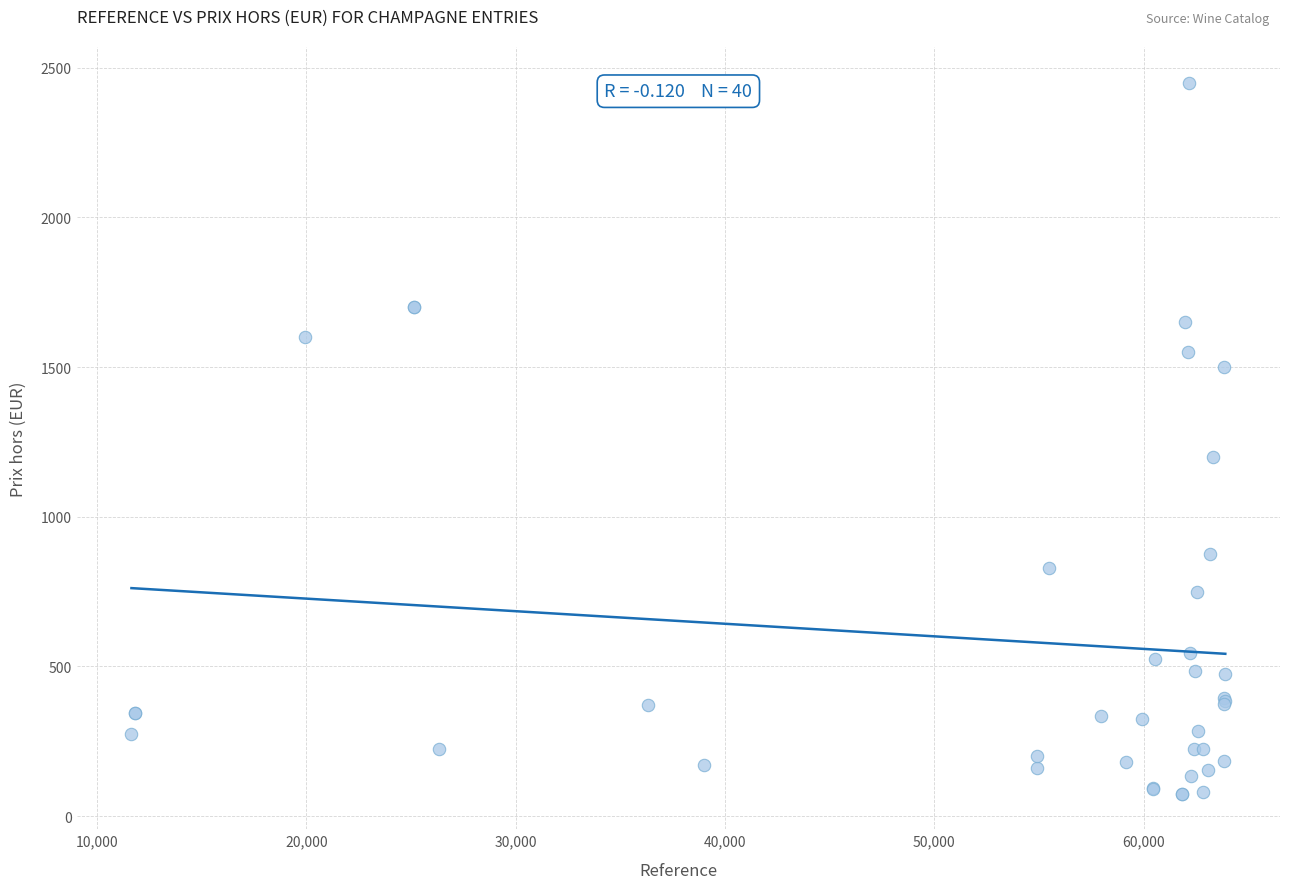

What Y value in the scatter plot is closest to 1262?

1200